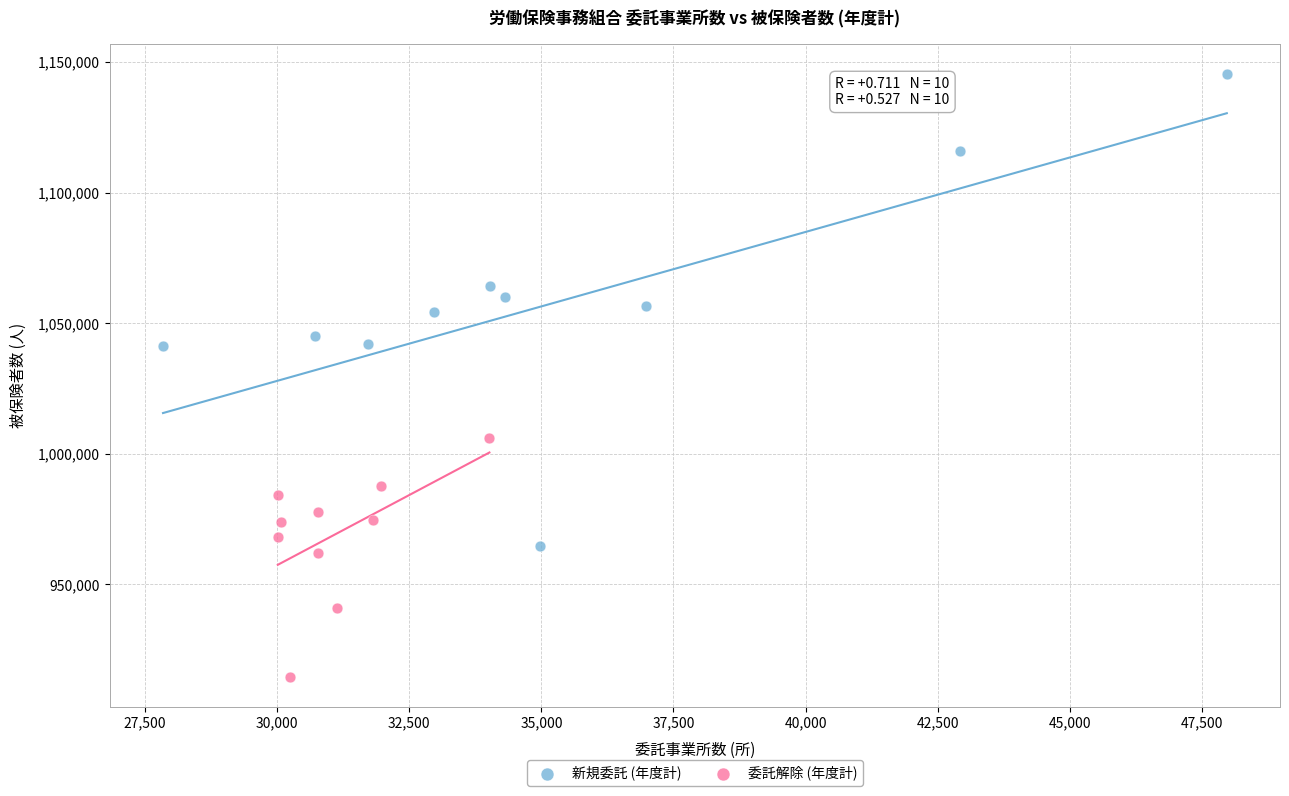

What are all the series names shown in the legend?

新規委託 (年度計), 委託解除 (年度計)